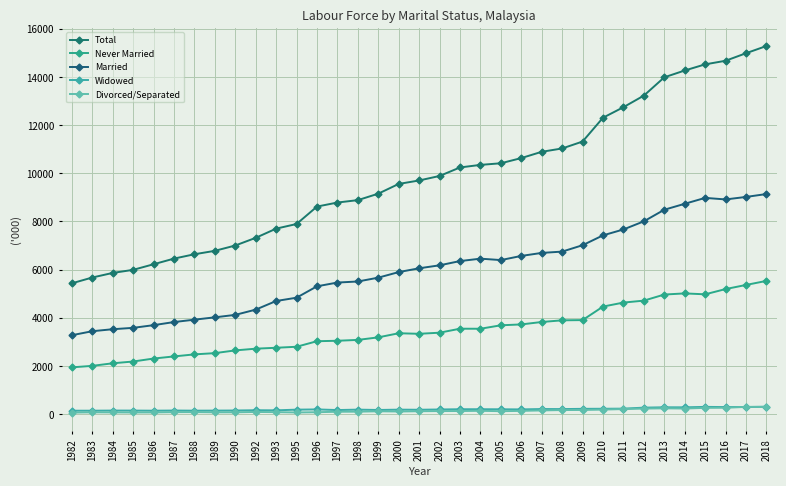

How many lines are shown in the chart?

5